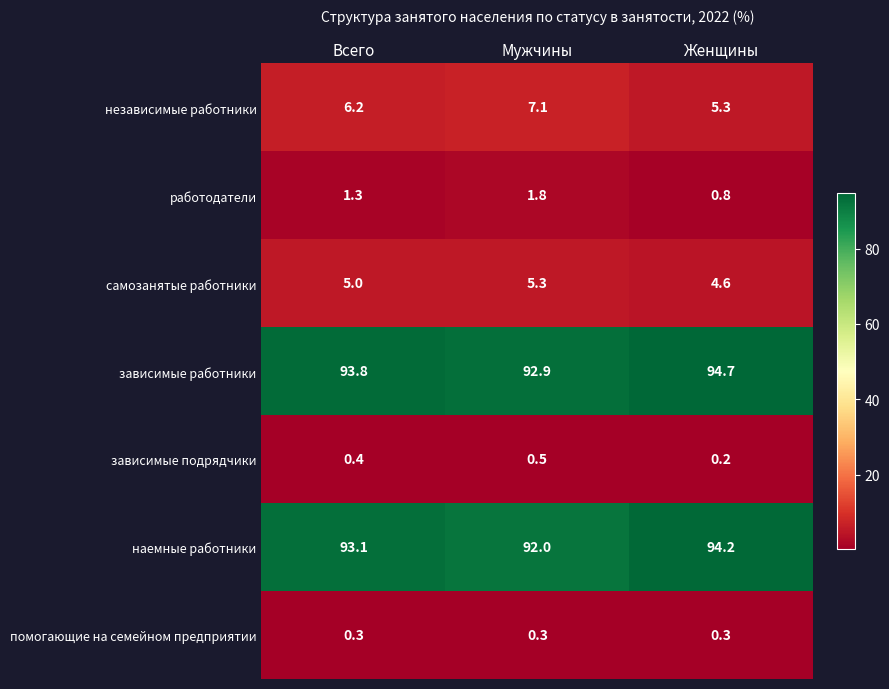

Is it true that наемные работники equals 92.0 at Мужчины?

True